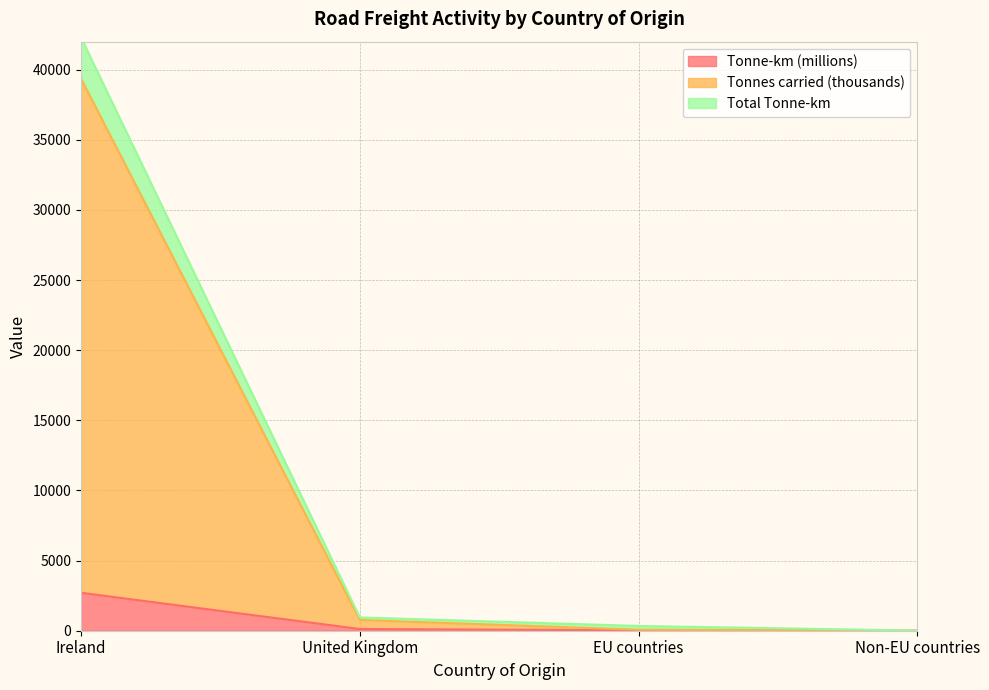

True or false: Tonnes carried (thousands) has more than 1 interior local peaks.

False